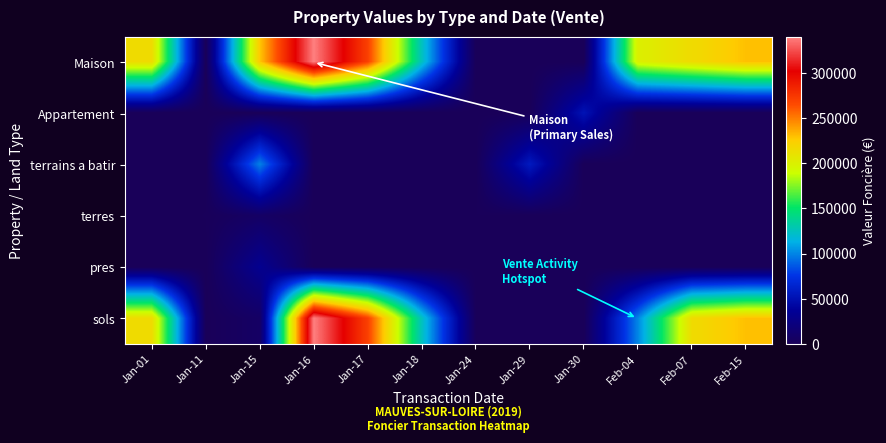

Reading left to right, extract all data points from this chart.

Maison: Jan-01=215000	Jan-11=0	Jan-15=228000	Jan-16=340000	Jan-17=270000	Jan-18=125000	Jan-24=0	Jan-29=0	Jan-30=0	Feb-04=200000	Feb-07=215000	Feb-15=230000
Appartement: Jan-01=0	Jan-11=0	Jan-15=0	Jan-16=0	Jan-17=0	Jan-18=0	Jan-24=0	Jan-29=0	Jan-30=52000	Feb-04=0	Feb-07=0	Feb-15=0
terrains a batir: Jan-01=0	Jan-11=0	Jan-15=99000	Jan-16=0	Jan-17=0	Jan-18=0	Jan-24=0	Jan-29=57000	Jan-30=0	Feb-04=0	Feb-07=0	Feb-15=0
terres: Jan-01=0	Jan-11=721	Jan-15=7000	Jan-16=0	Jan-17=0	Jan-18=0	Jan-24=639	Jan-29=0	Jan-30=0	Feb-04=0	Feb-07=0	Feb-15=0
pres: Jan-01=0	Jan-11=0	Jan-15=32500	Jan-16=0	Jan-17=0	Jan-18=0	Jan-24=0	Jan-29=0	Jan-30=0	Feb-04=0	Feb-07=0	Feb-15=0
sols: Jan-01=215000	Jan-11=0	Jan-15=7000	Jan-16=340000	Jan-17=270000	Jan-18=125000	Jan-24=639	Jan-29=0	Jan-30=0	Feb-04=100000	Feb-07=215000	Feb-15=230000